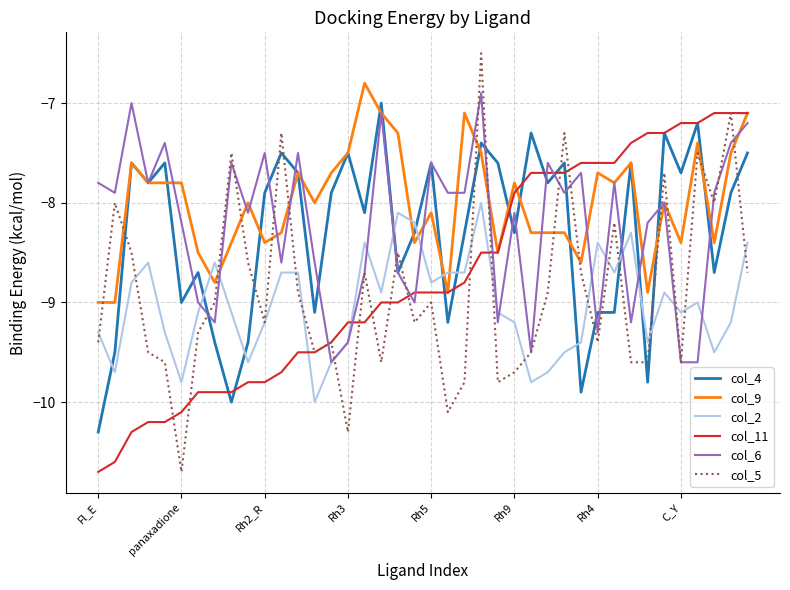

How many times do col_6 and col_11 cross each other?

7